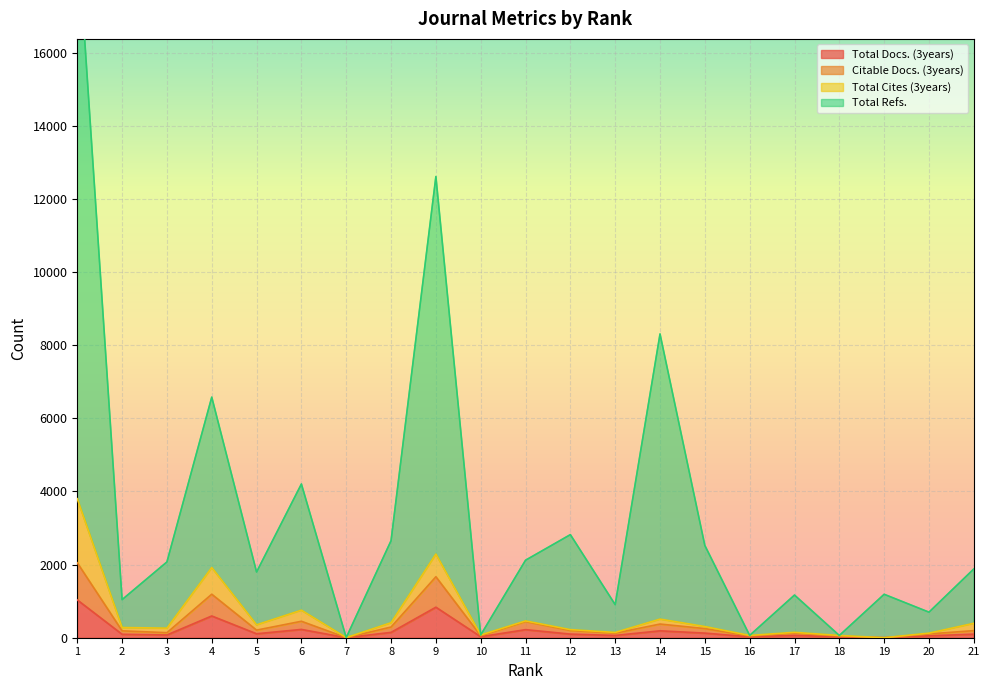

True or false: Total Docs. (3years) has a value of 221 at 11.

True